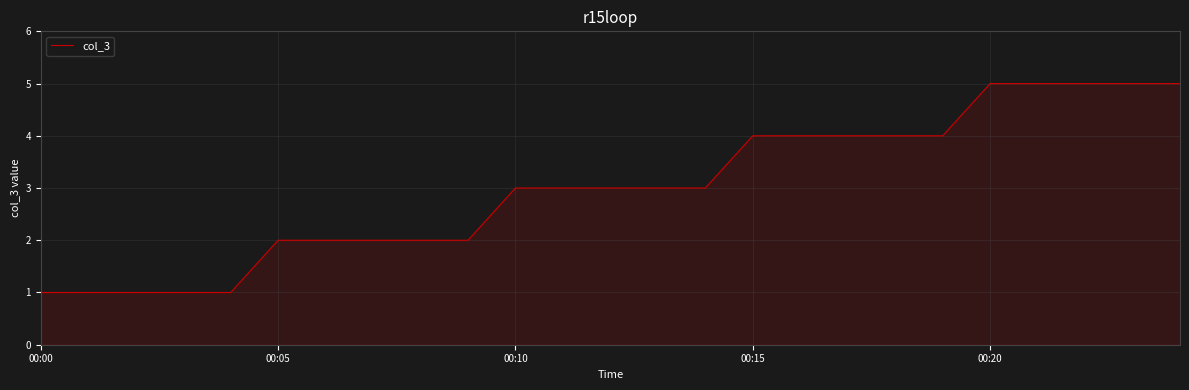

What is the maximum value shown in the chart?

5